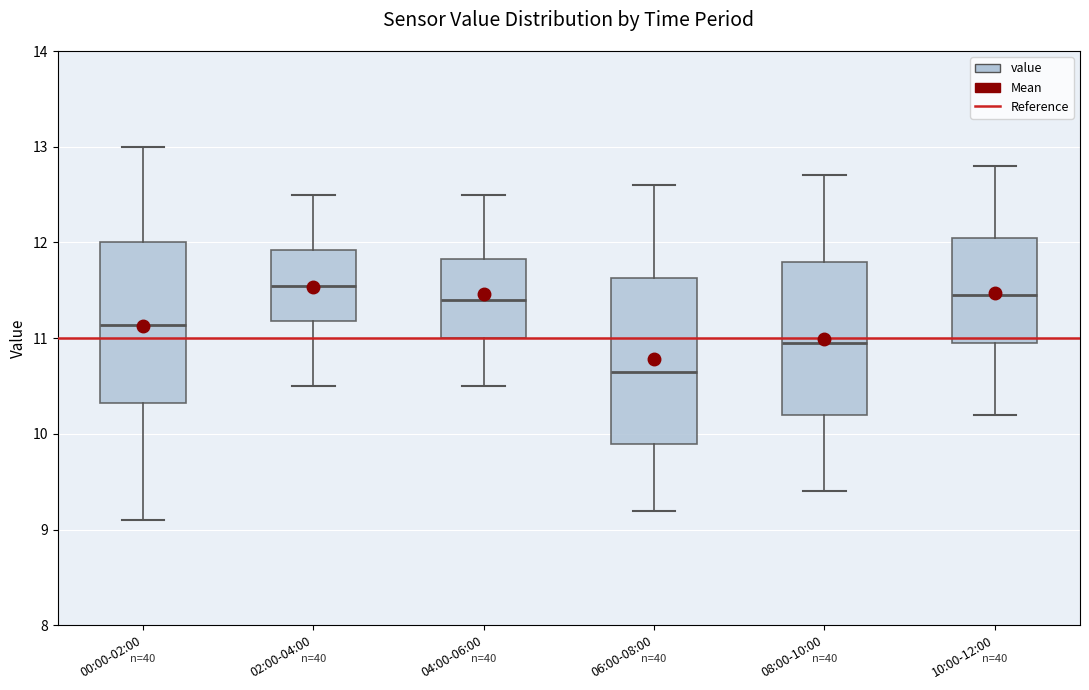

Where is the lower edge of the box for 06:00-08:00 on the y-axis? The values are not printed on the chart, so give them approximately, as read against the axis.

9.9